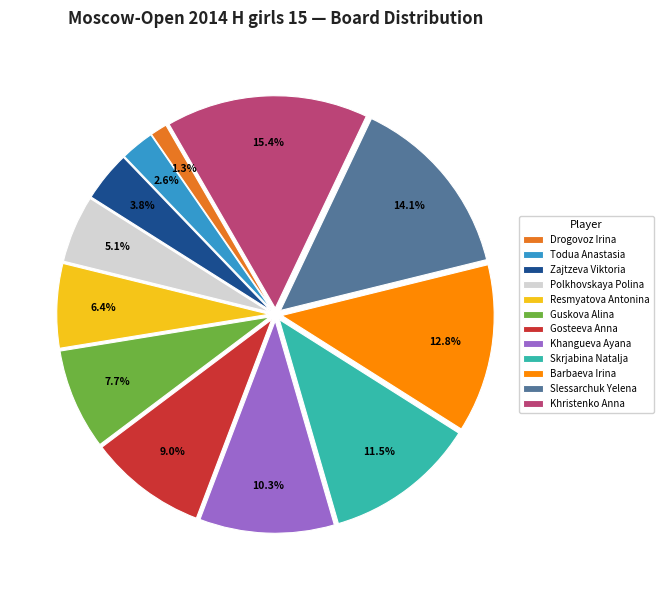

Is Gosteeva Anna the majority of the pie?

No